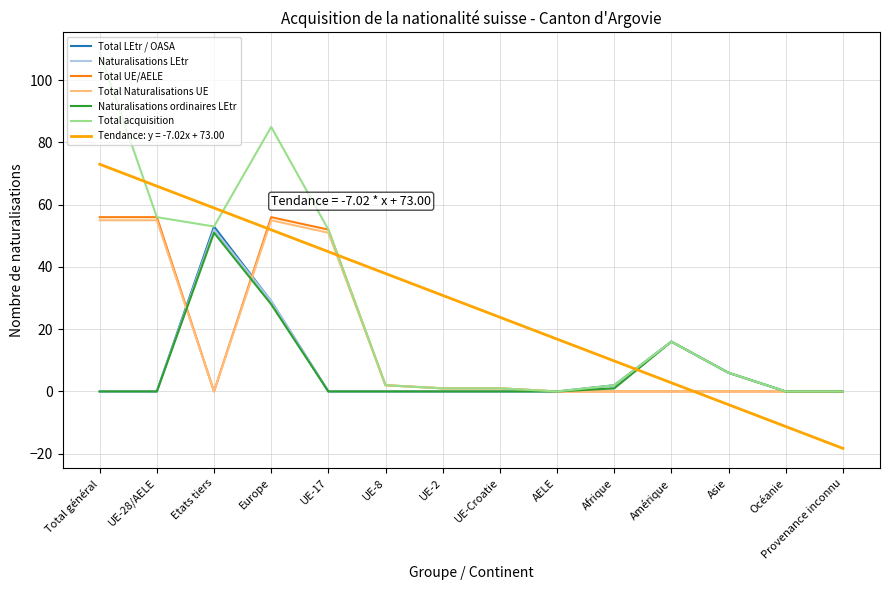

What is the average value of the Naturalisations ordinaires LEtr series?

7